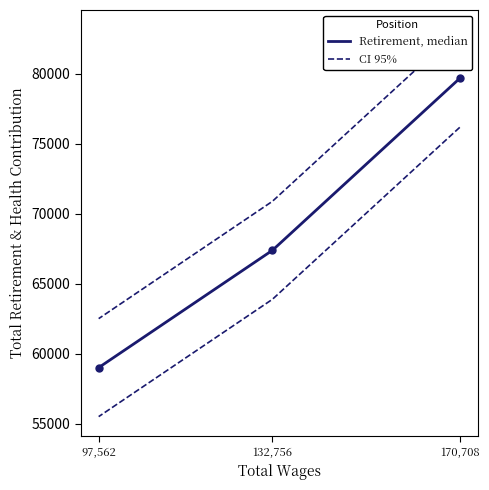

At how many categories does at least one series exceed 65990?

2